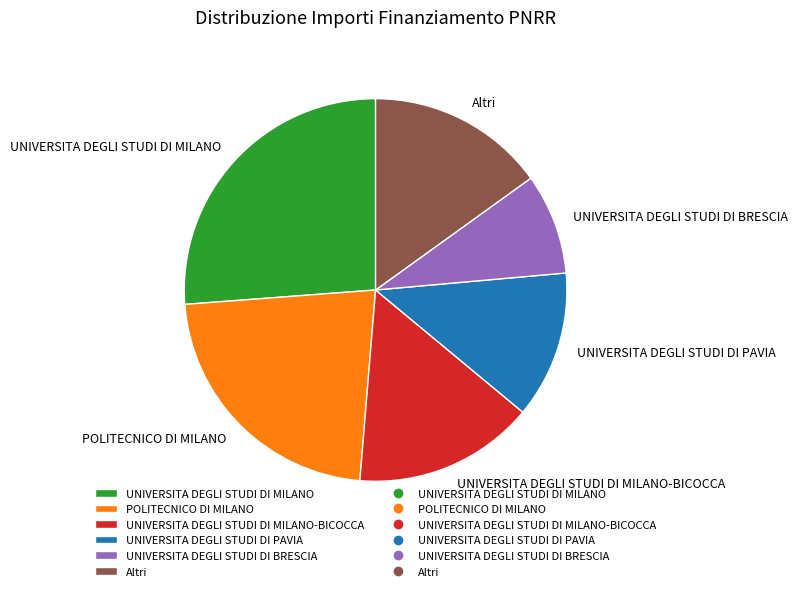

Count the number of slices in the pie.

6